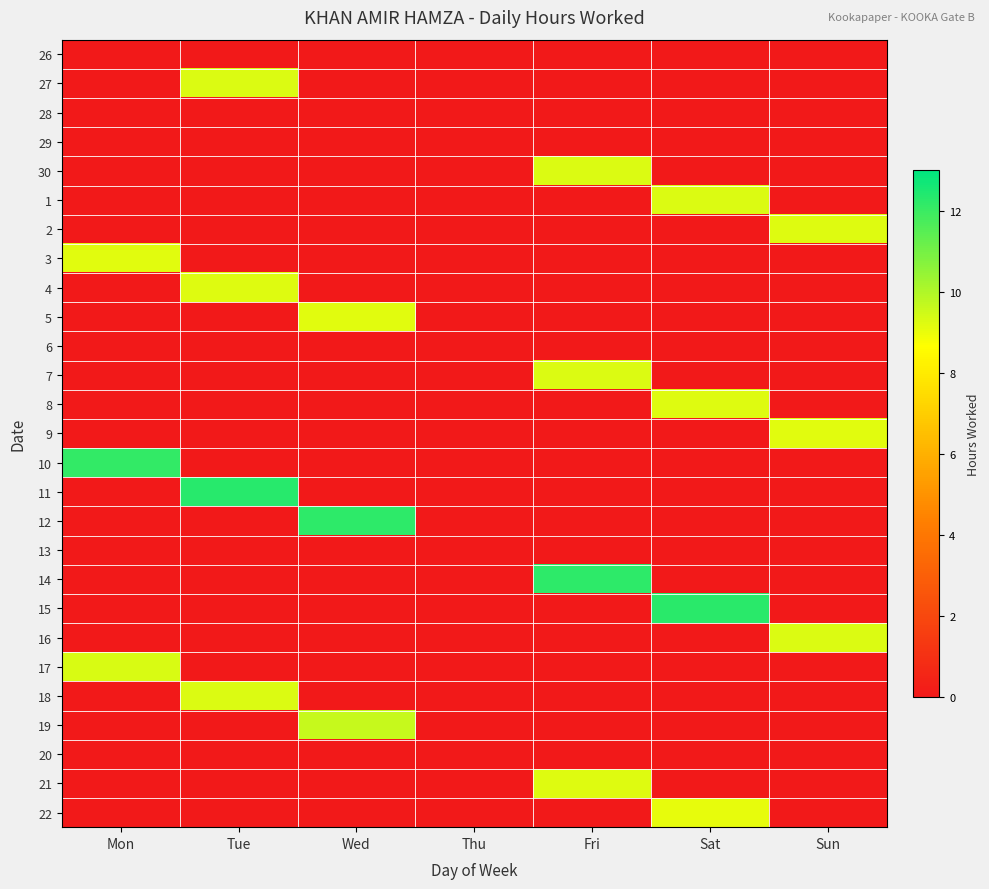

What is the spread (max minus min) of values at Sat?

12.3